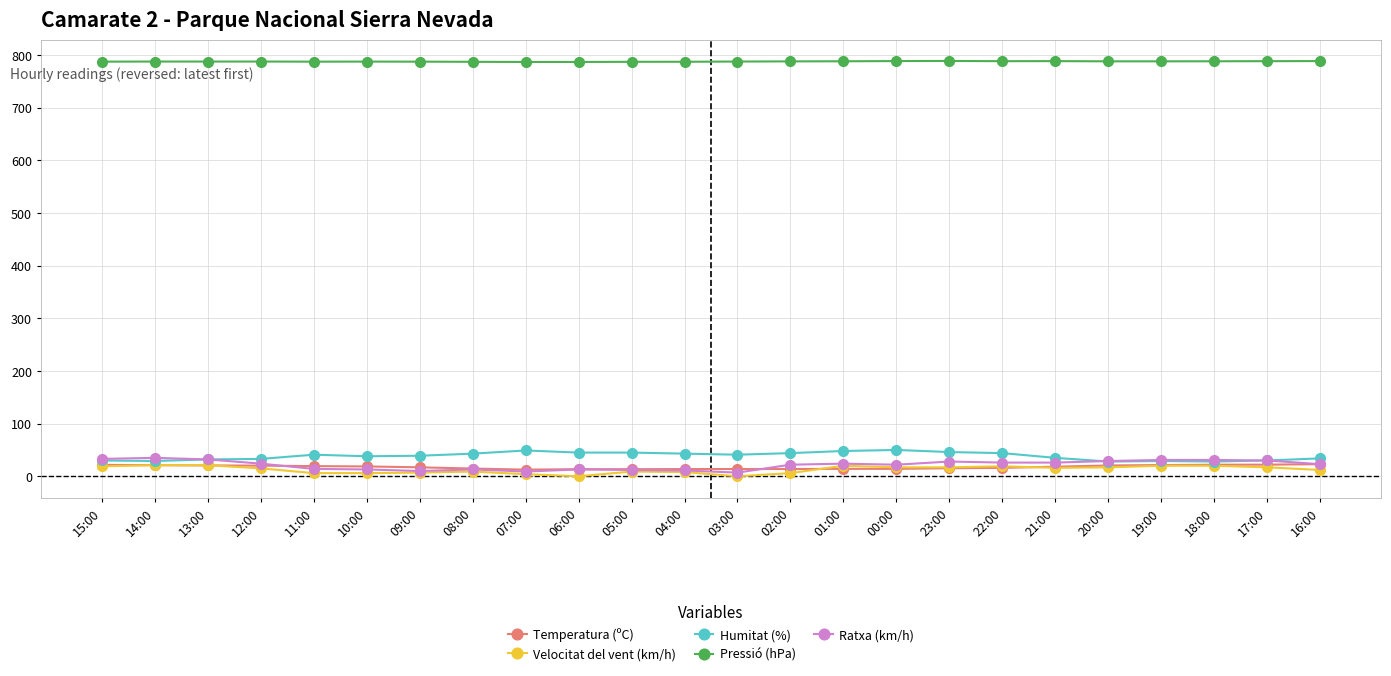

What is the maximum value for Velocitat del vent (km/h)?

21.0